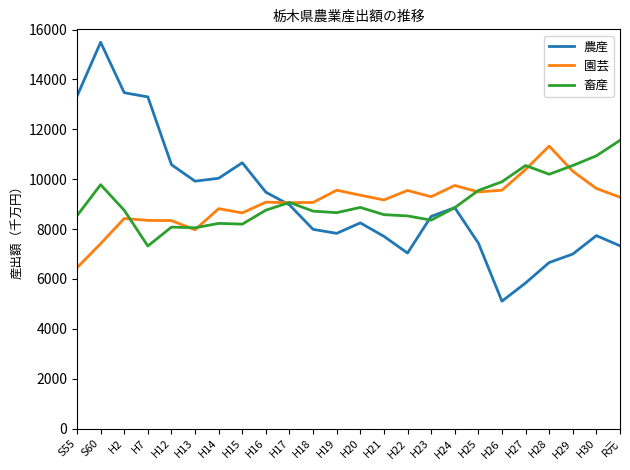

At R元, list the series in order from largest to smallest.

畜産, 園芸, 農産